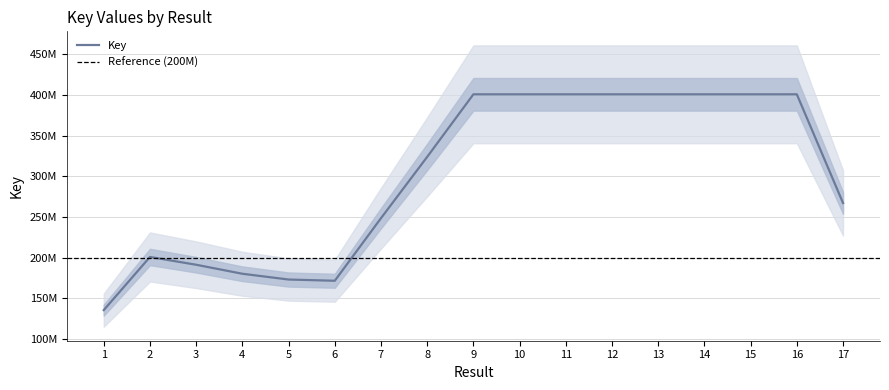

Is this an area chart (filled region under the line)?

No